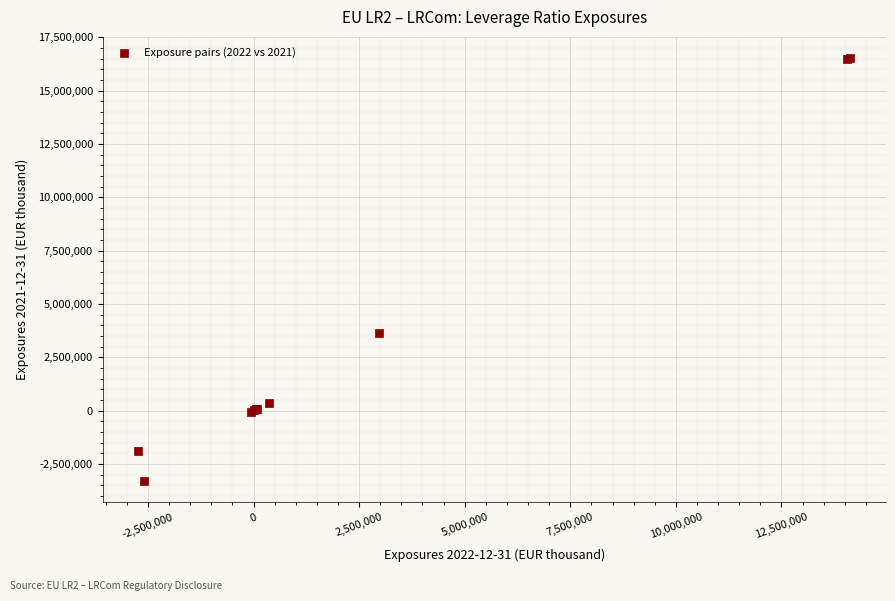

What Y value in the scatter plot is closest to 6608924?

3640619